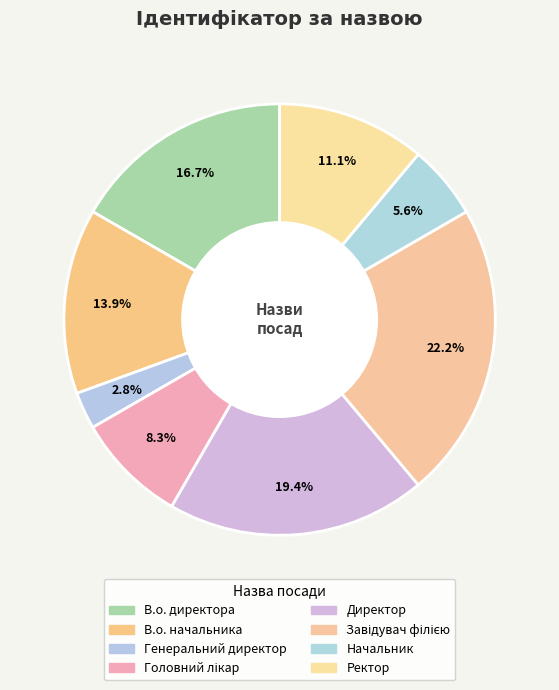

Count the number of slices in the pie.

8